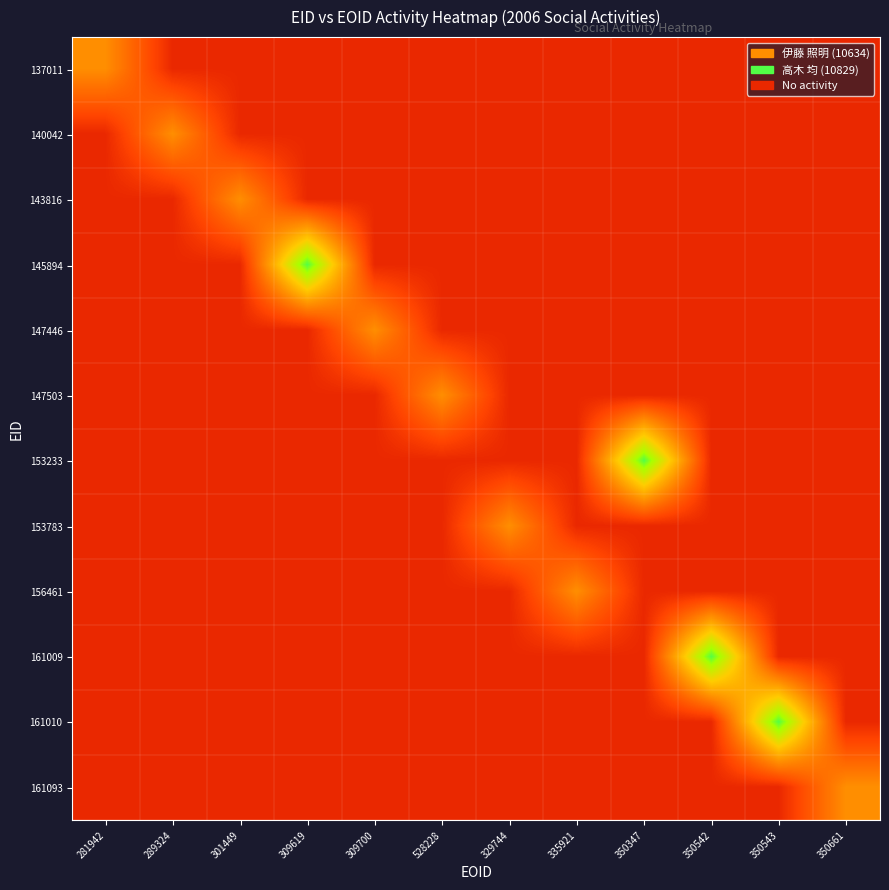

At which category is the sum across all series the highest?

309619